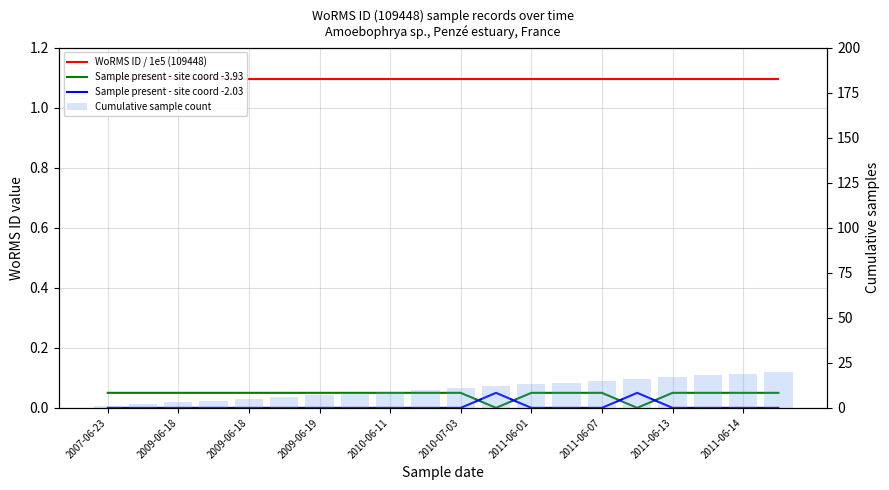

How many positive values does the Sample present - site coord -3.93 series have?

18